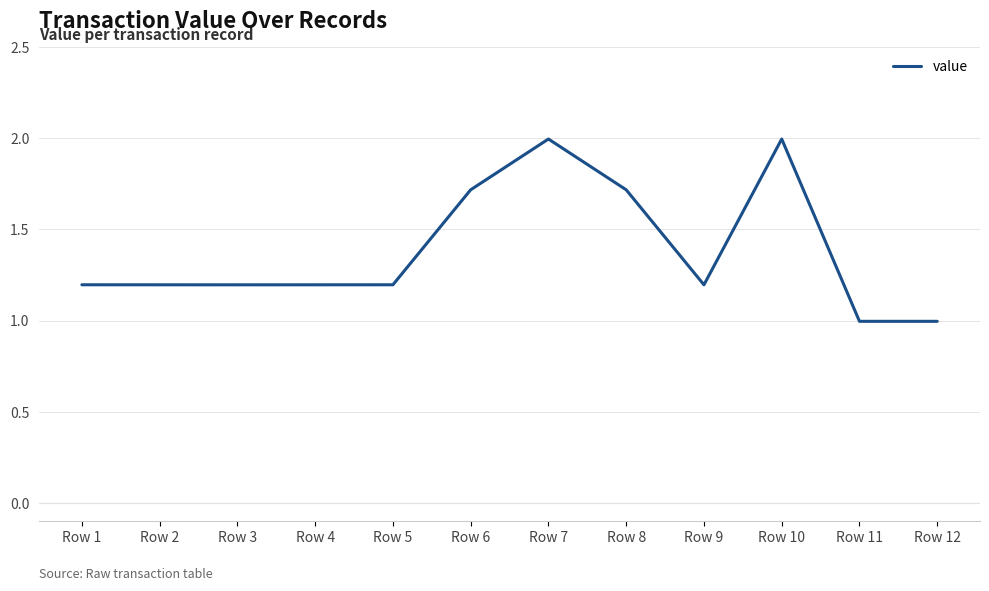

What is the ratio of the value at Row 10 to the value at Row 5?

1.7